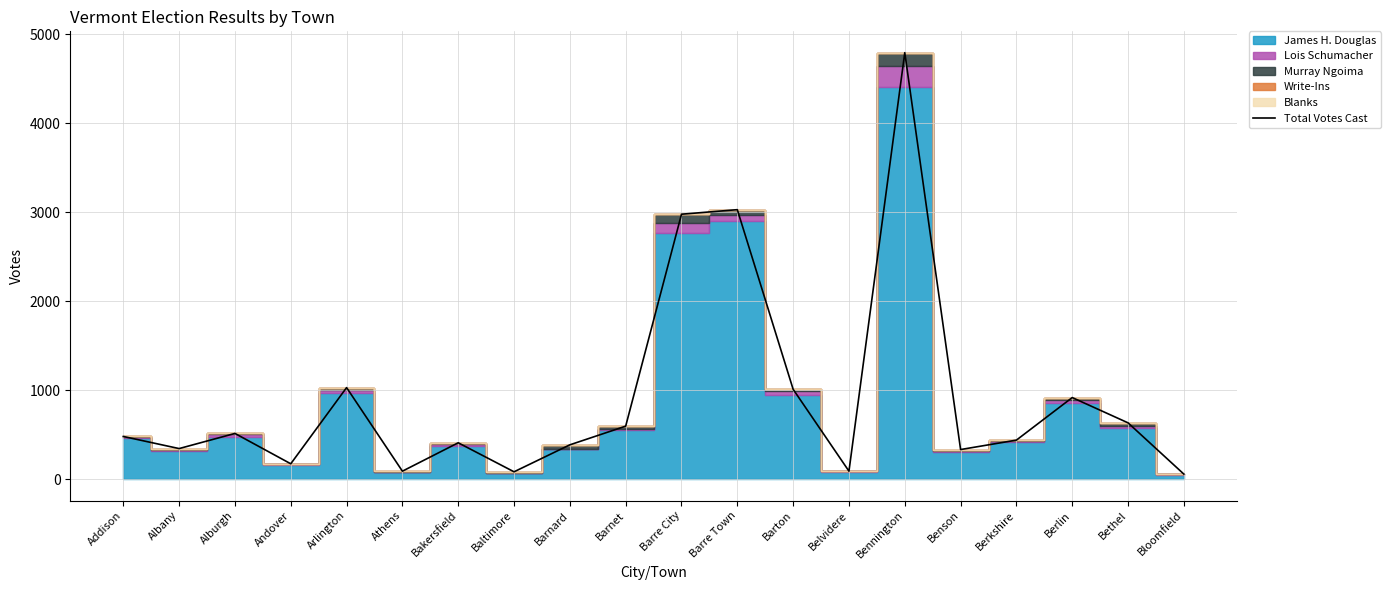

List the labels in order of value, smallest first.

Bloomfield, Baltimore, Athens, Belvidere, Andover, Benson, Albany, Barnard, Bakersfield, Berkshire, Addison, Alburgh, Barnet, Bethel, Berlin, Barton, Arlington, Barre City, Barre Town, Bennington